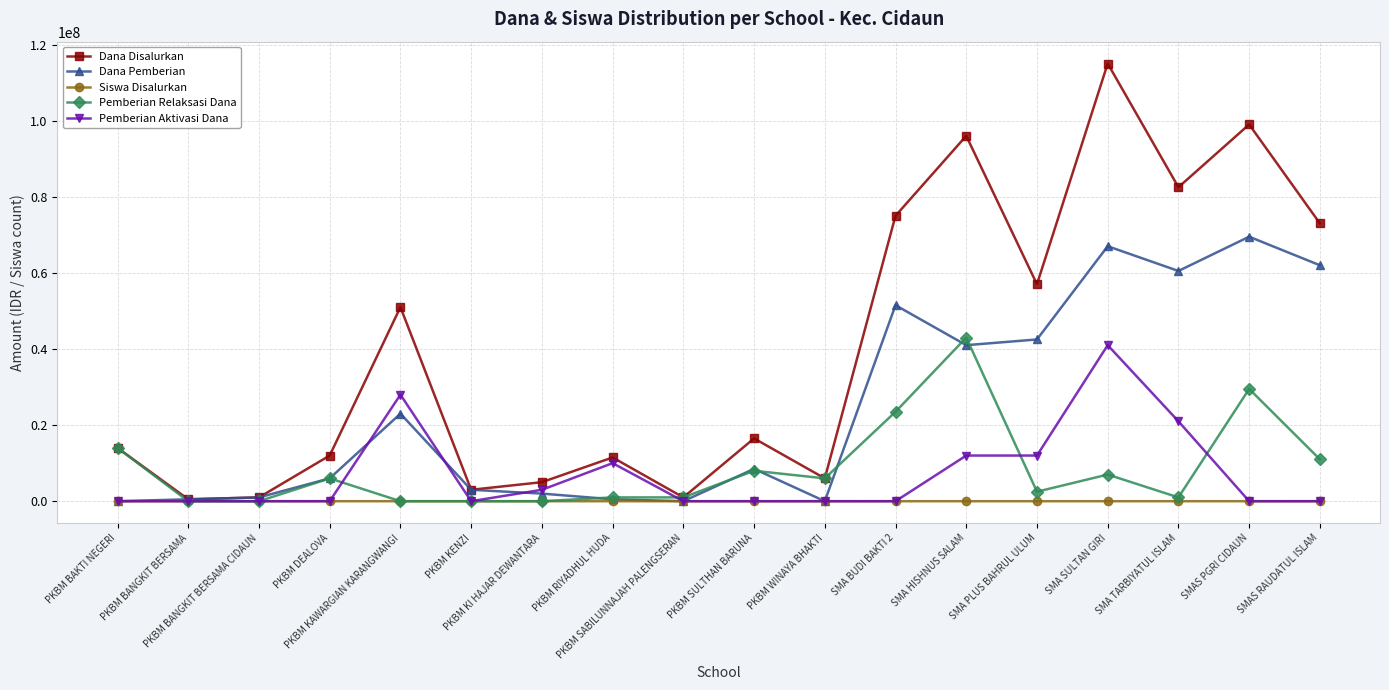

What is the greatest value displayed?

115000000